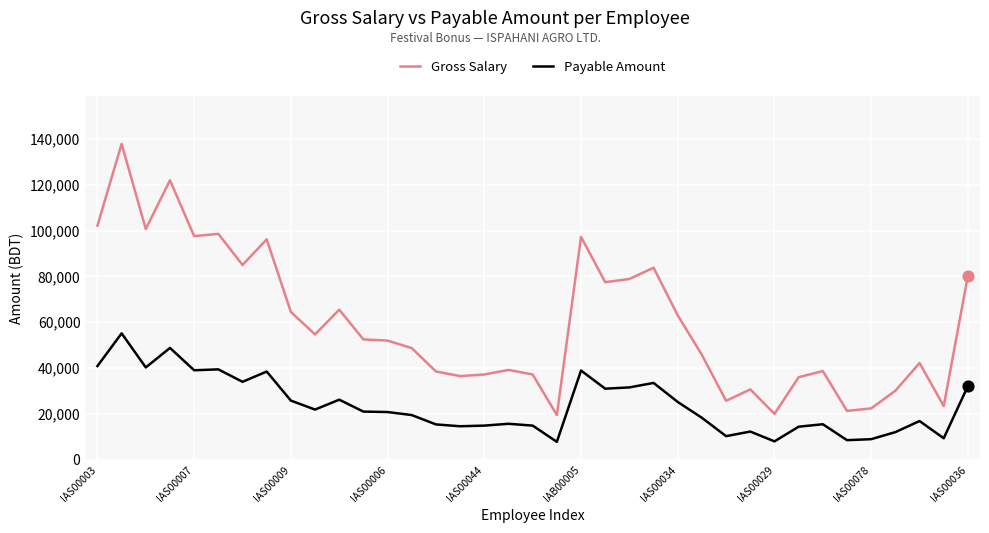

Which series has the largest range (max minus min)?

Gross Salary